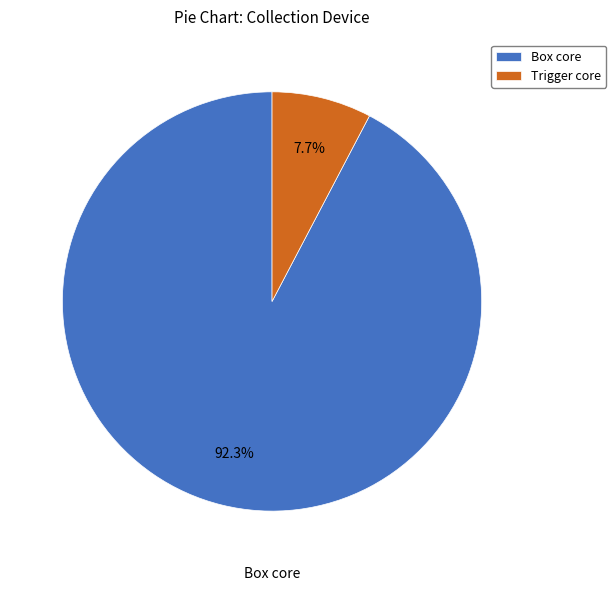

Which slice represents more than half of the pie?

Box core